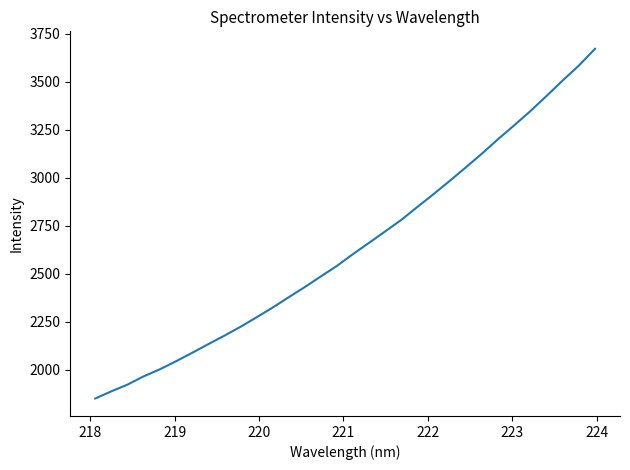

What is the smallest value displayed?

1851.1